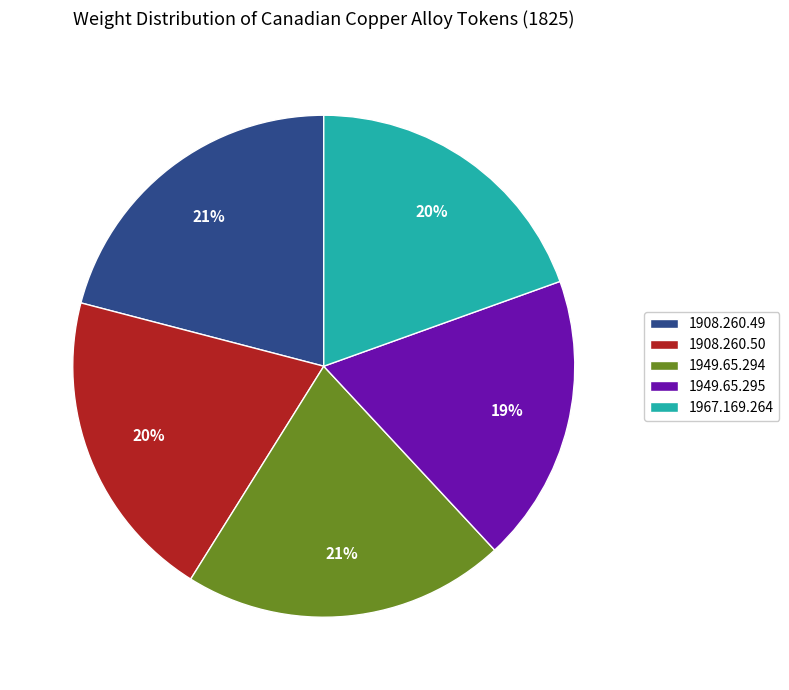

Does 1949.65.294 account for over 50% of the chart?

No